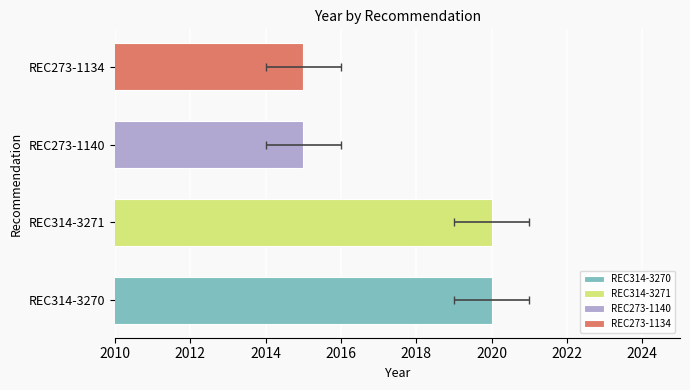

Reading right to left, extract all data points from this chart.

REC273-1134=2015	REC273-1140=2015	REC314-3271=2020	REC314-3270=2020